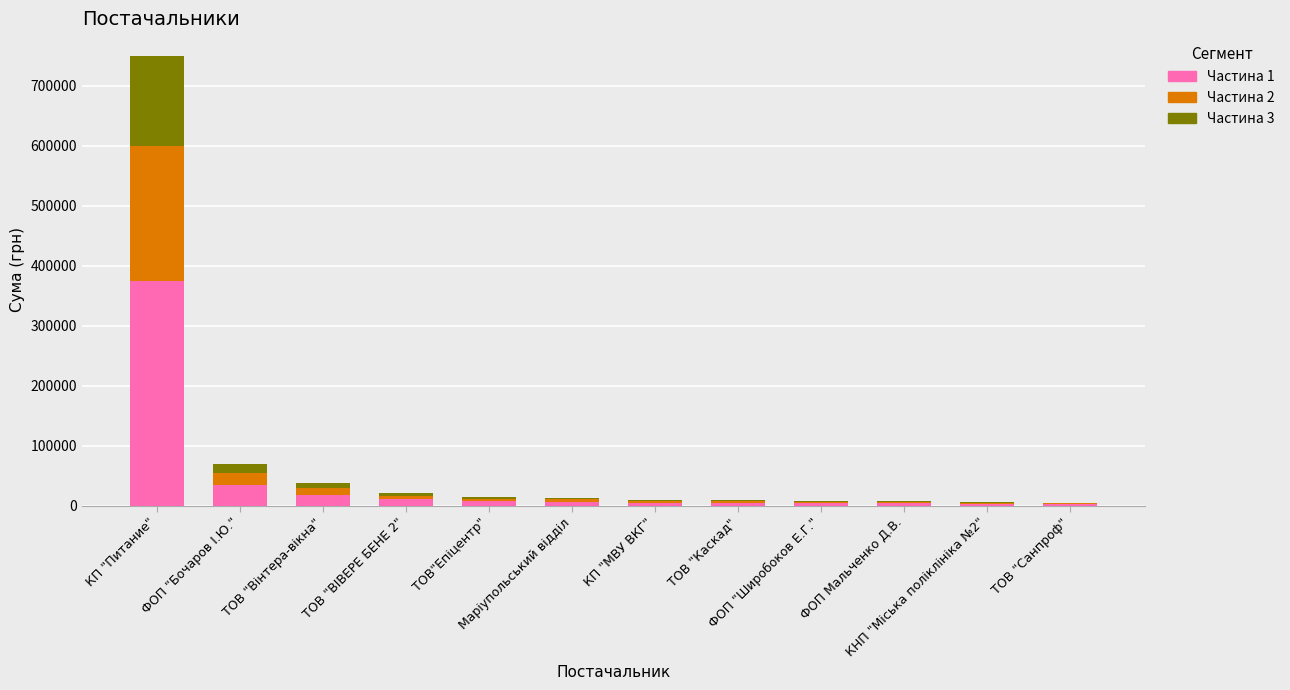

What is the maximum value for Частина 1?

375054.7